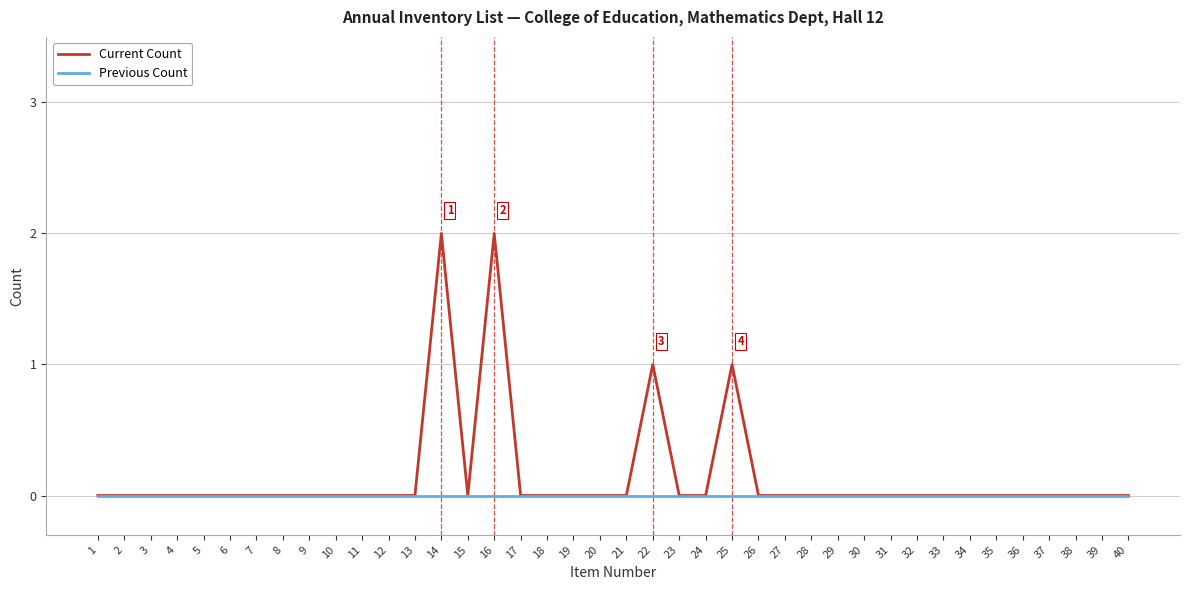

How many Current Count values are between 0 and 1?

38